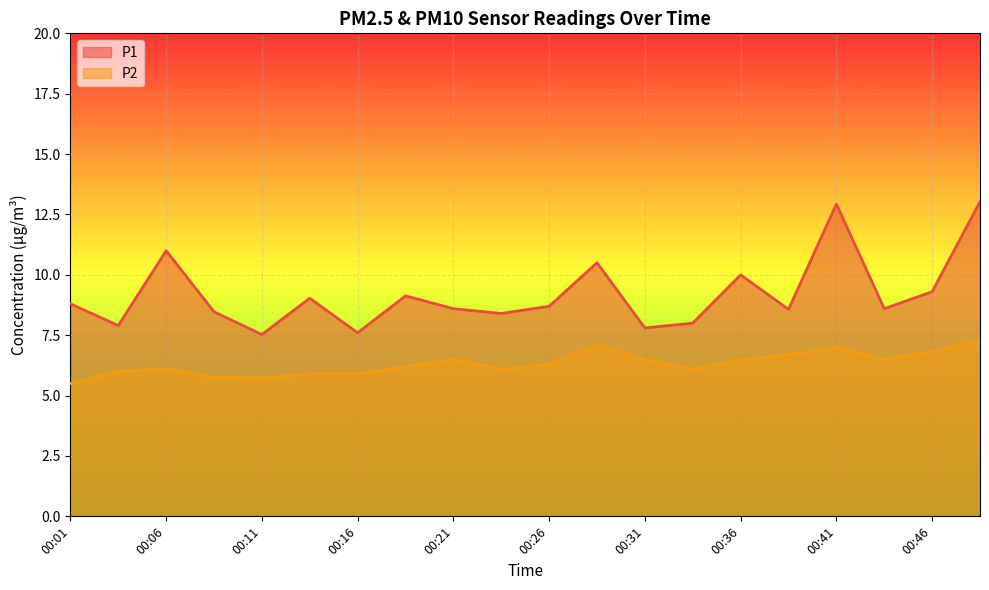

True or false: P2 and P1 cross at least once.

False